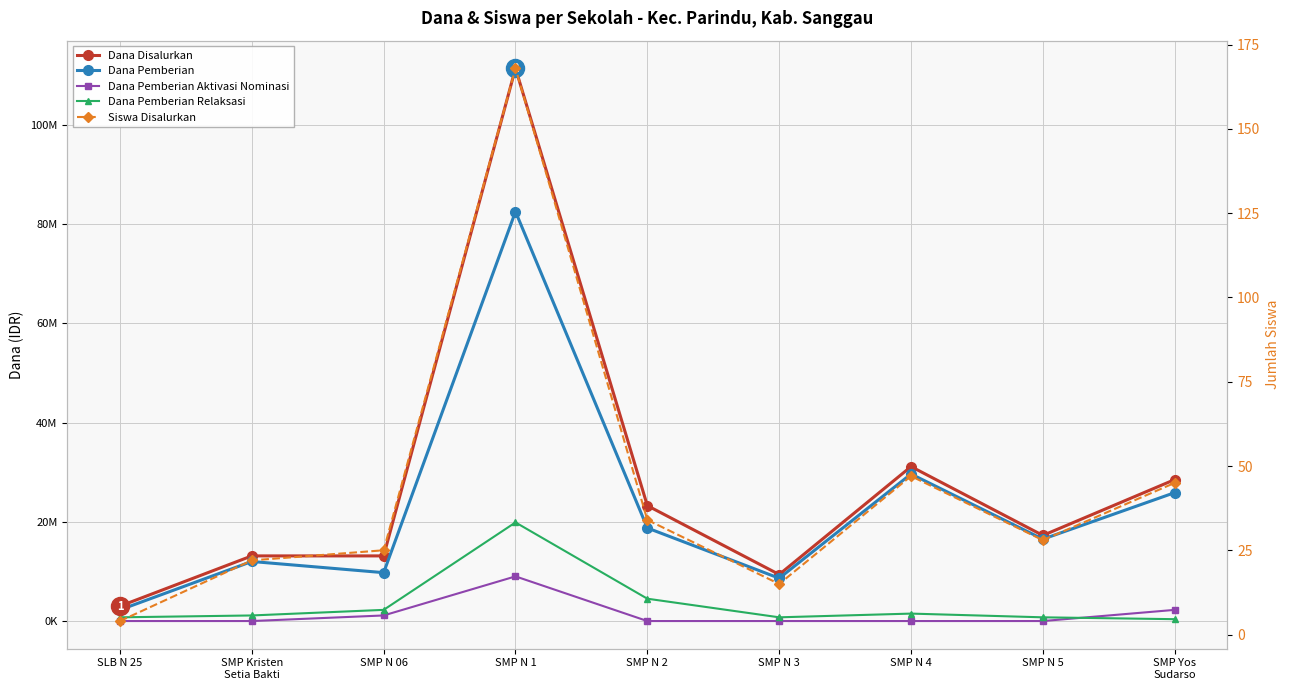

What is the highest value of the Dana Pemberian series?

82500000